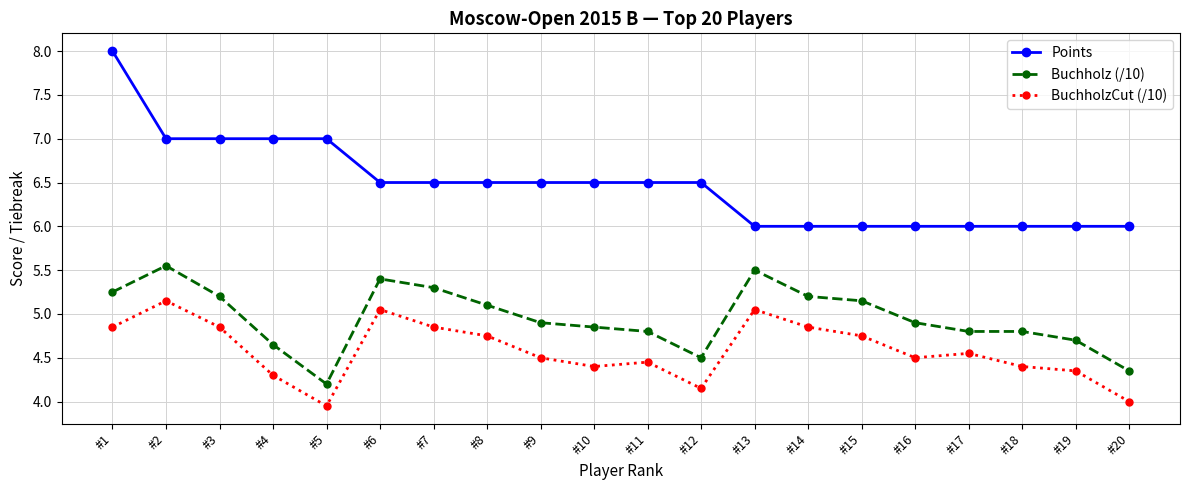

The value of Buchholz (/10) at #18 is 4.8. True or false?

True